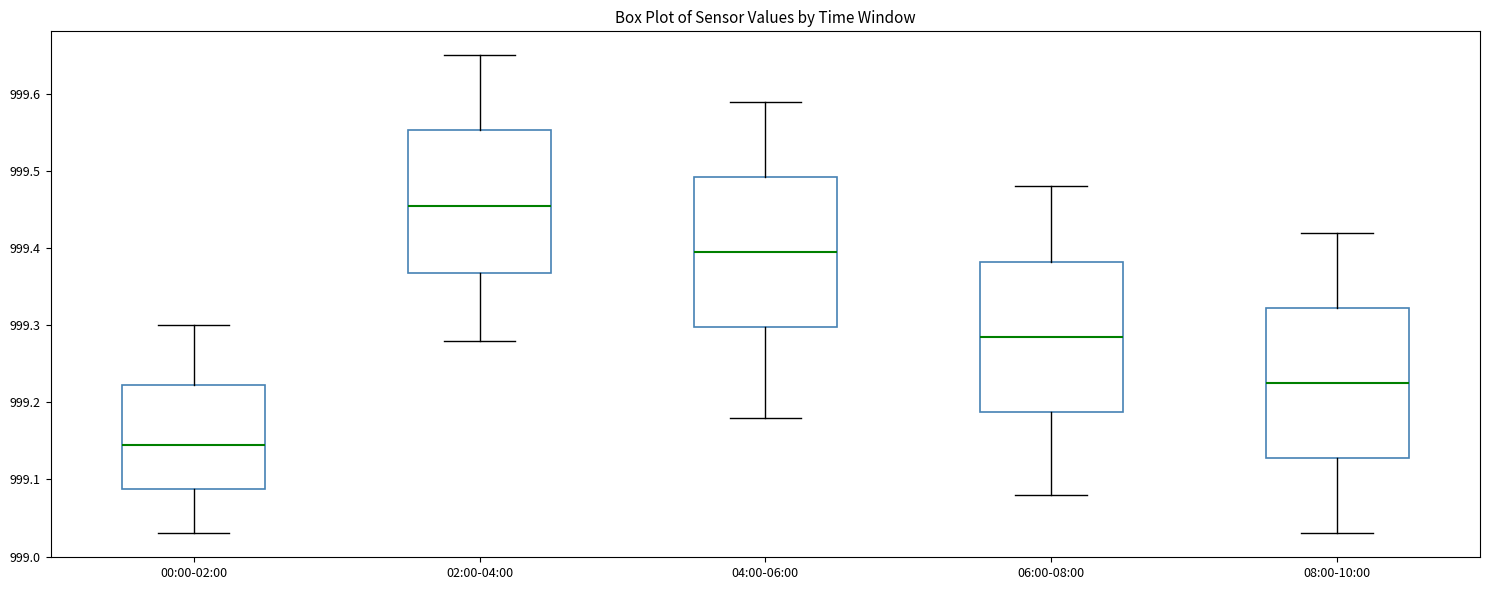

Where does the upper whisker of the box for 08:00-10:00 end on the y-axis? The values are not printed on the chart, so give them approximately, as read against the axis.

999.42